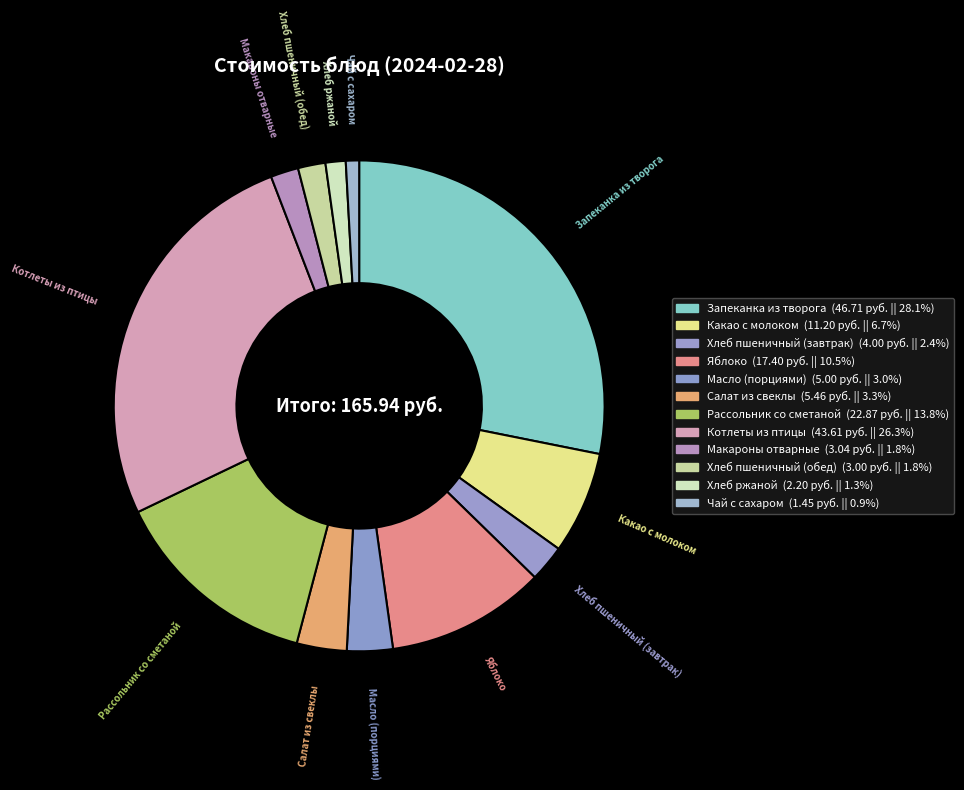

Between Котлеты из птицы and Хлеб пшеничный (обед), which is larger?

Котлеты из птицы